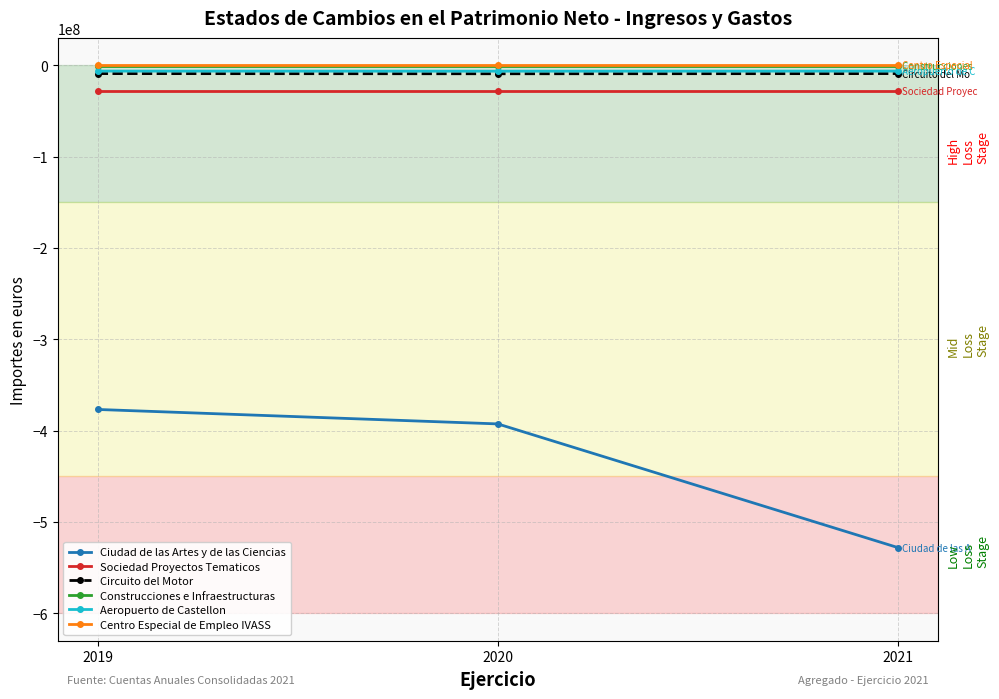

What is the value of the Ciudad de las Artes y de las Ciencias point at the 2nd from the left?

-392628000.0